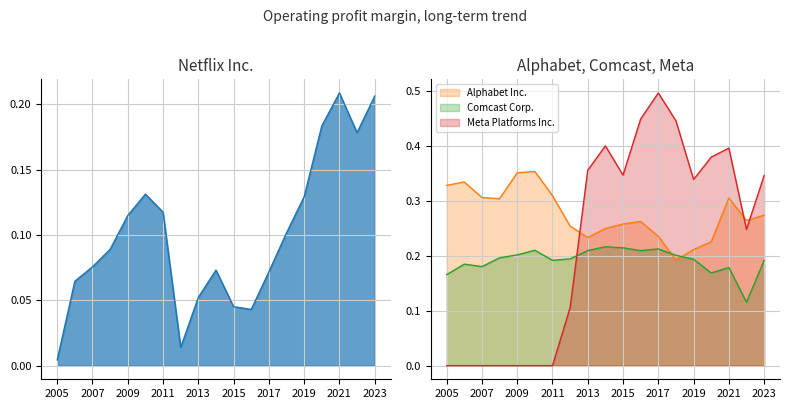

True or false: Netflix Inc. and Meta Platforms Inc. intersect in this chart.

True